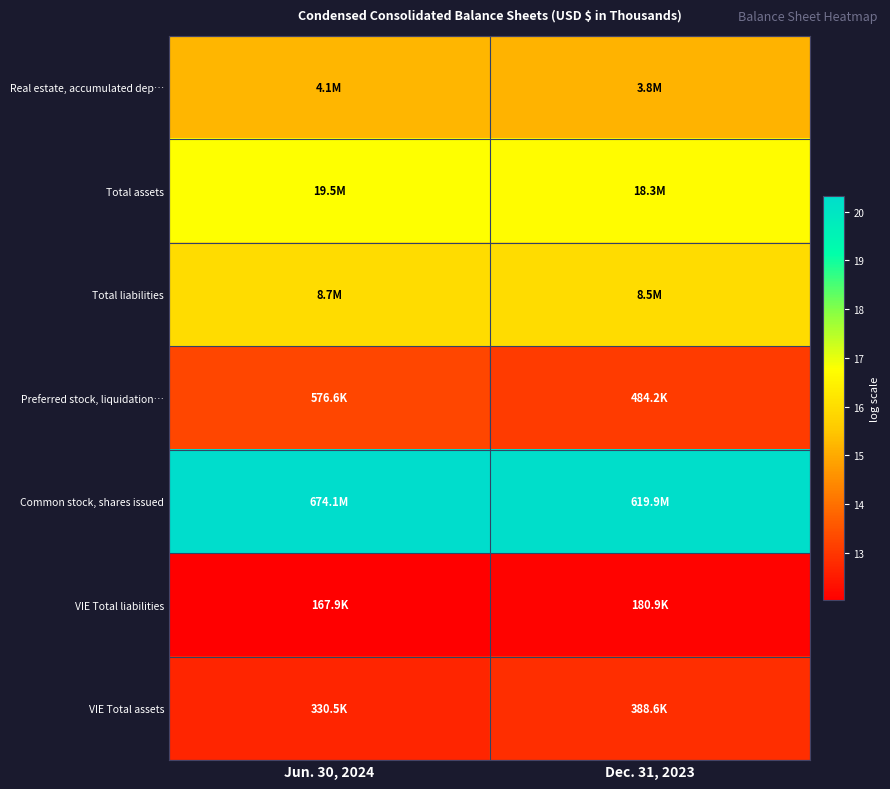

What is the total value across all series at Jun. 30, 2024?

106.3